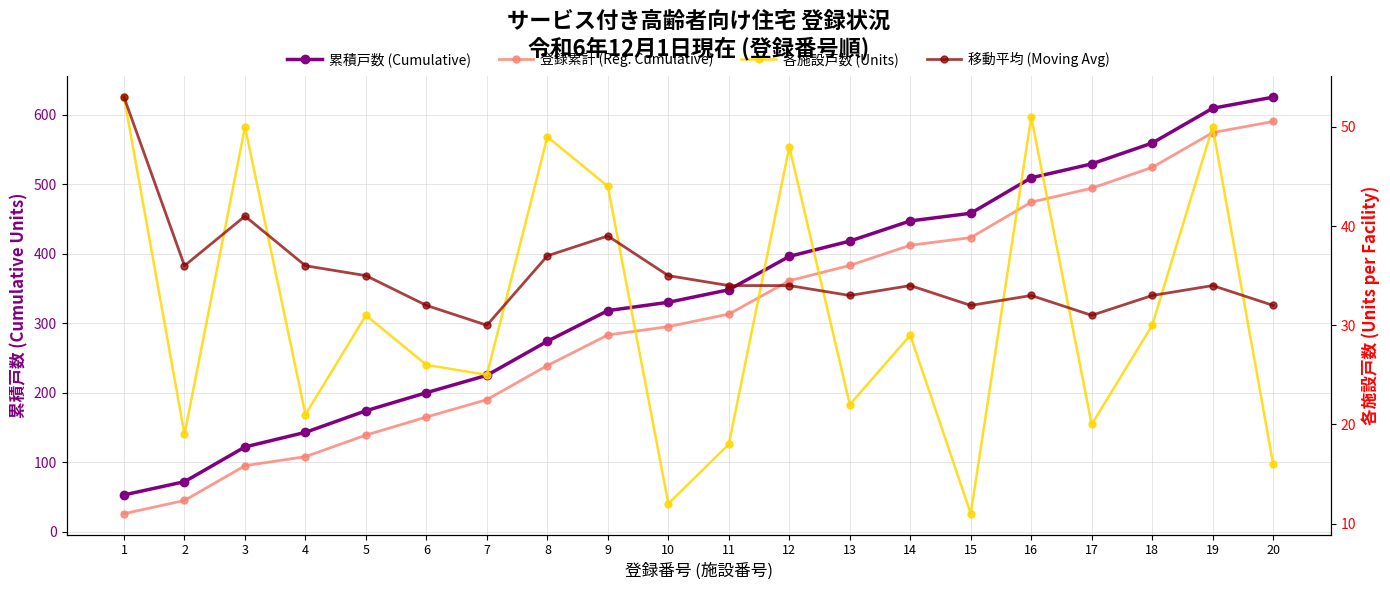

At which category does the chart reach its minimum across all series?

15